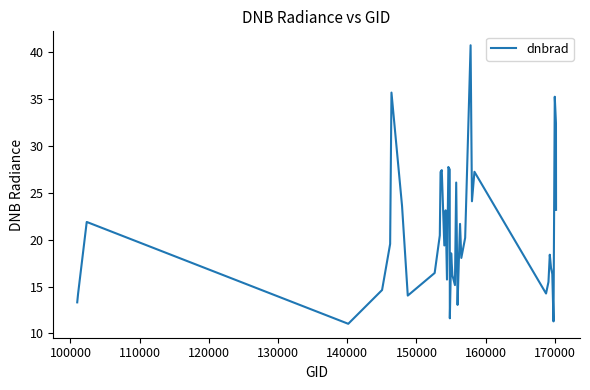

What is the difference between the maximum and minimum values?

29.7